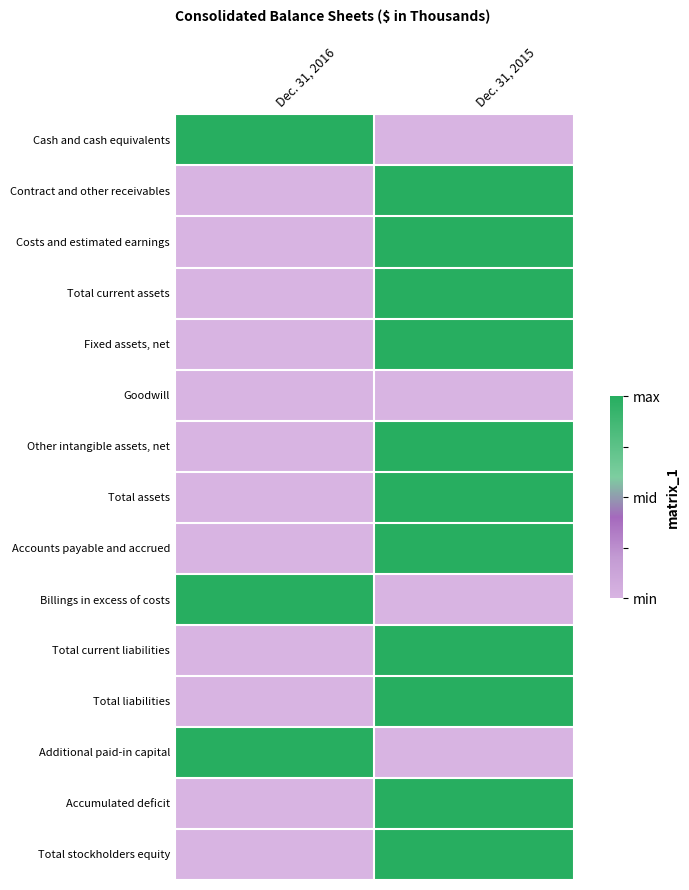

What is the maximum value shown in the chart?

1